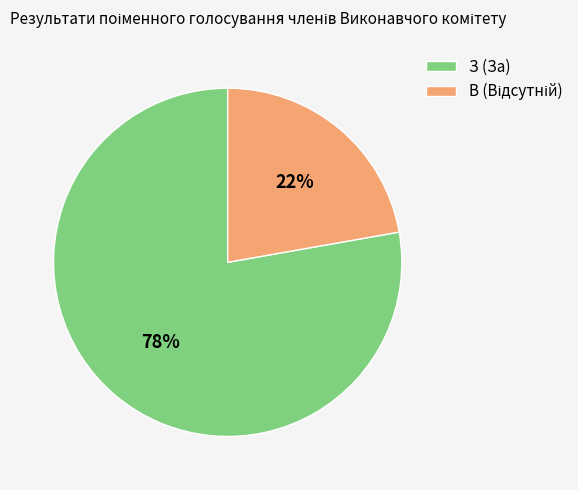

Which slice represents more than half of the pie?

З (За)